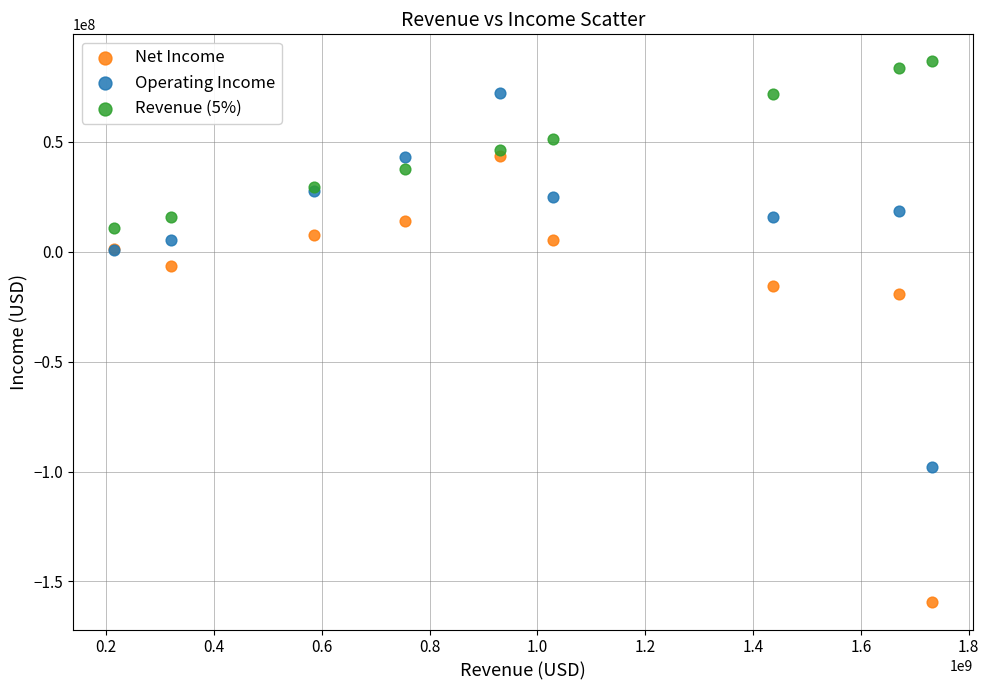

Across all series, what Y value is closest to -36459425?

-19027000